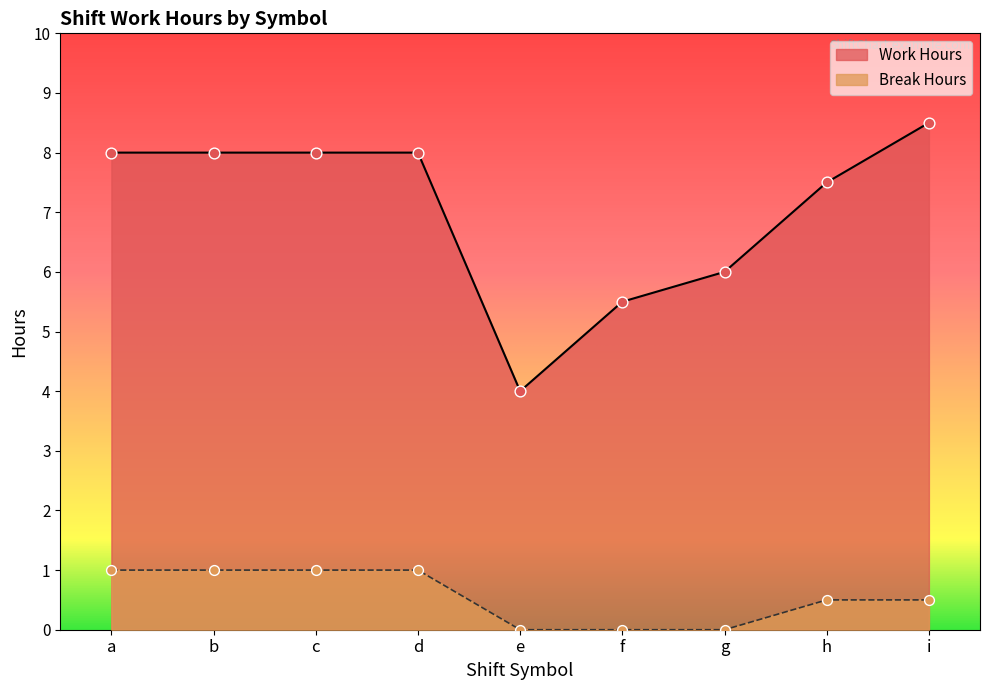

Is the value of Break Hours at g greater than the value of Work Hours at a?

No